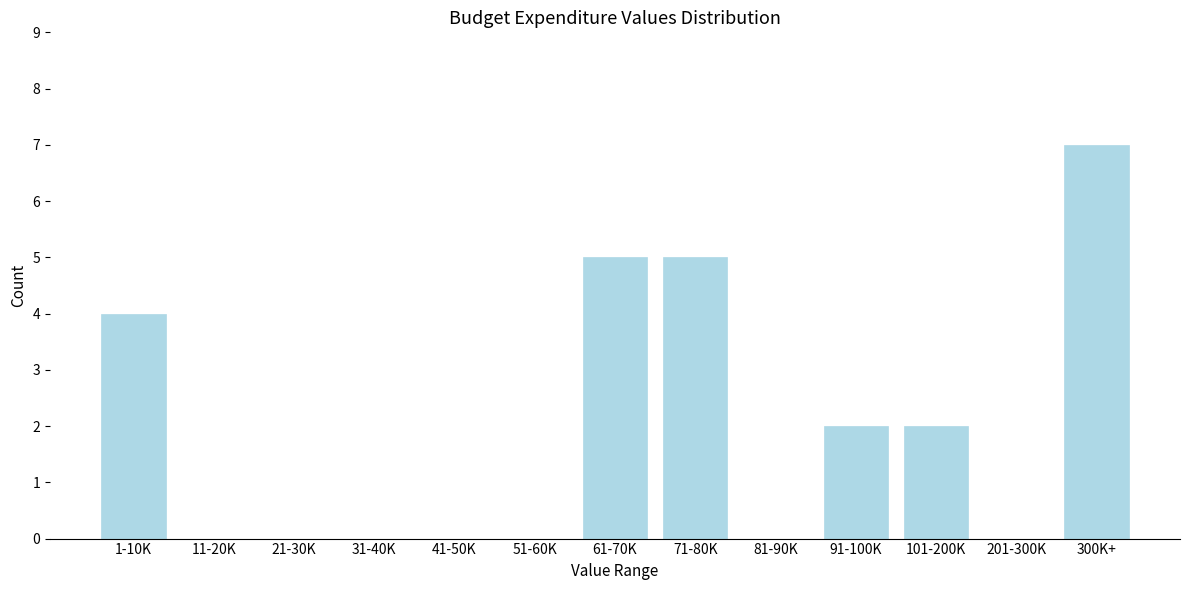

Reading left to right, what are all the values shown in this chart?

1-10K=4	11-20K=0	21-30K=0	31-40K=0	41-50K=0	51-60K=0	61-70K=5	71-80K=5	81-90K=0	91-100K=2	101-200K=2	201-300K=0	300K+=7